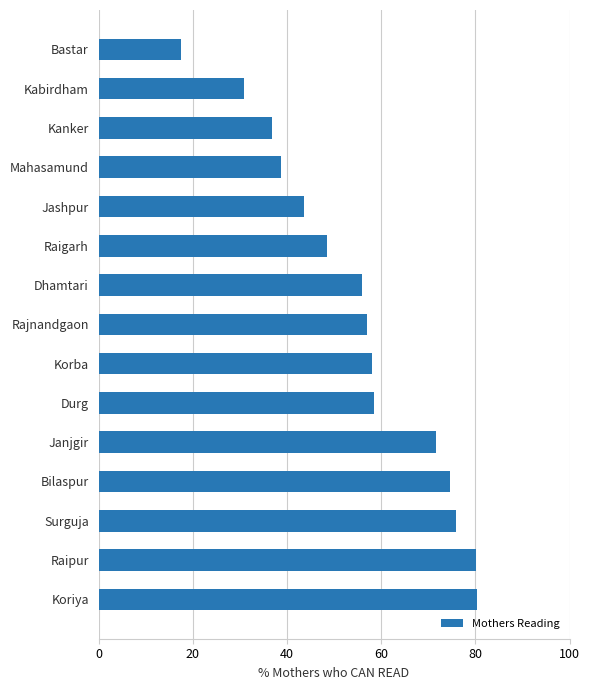

How many bars are there in total?

15